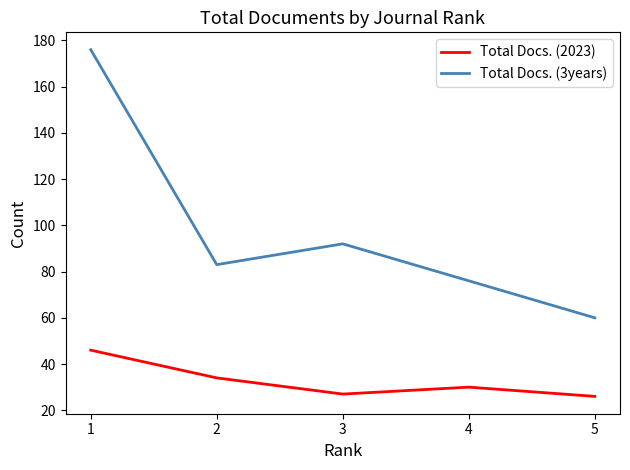

Reading left to right, list all the values displayed in this chart.

Total Docs. (2023): 1=46	2=34	3=27	4=30	5=26
Total Docs. (3years): 1=176	2=83	3=92	4=76	5=60